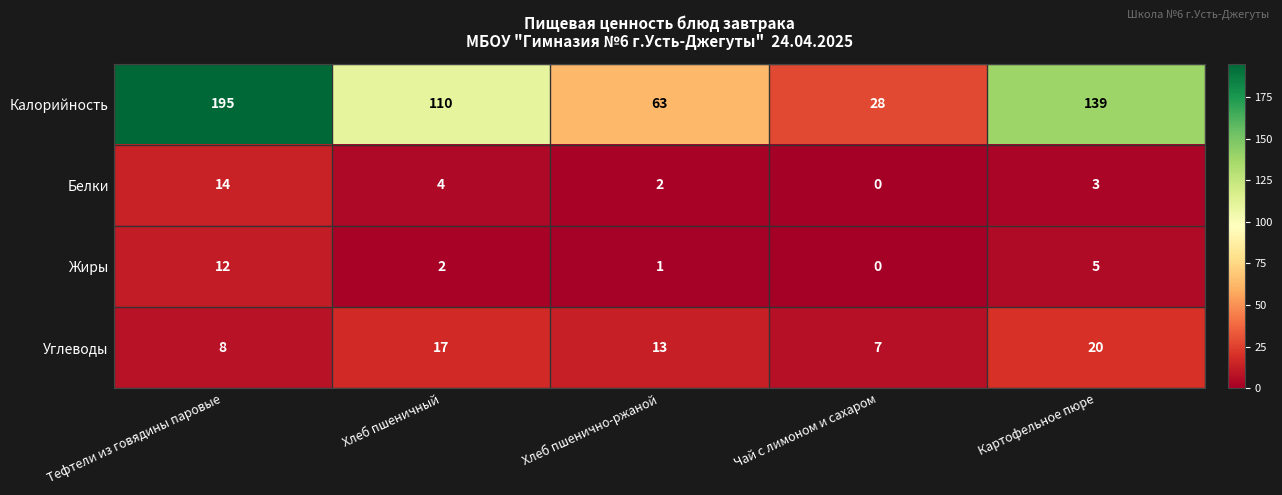

The value of Калорийность at Хлеб пшеничный is 110. True or false?

True